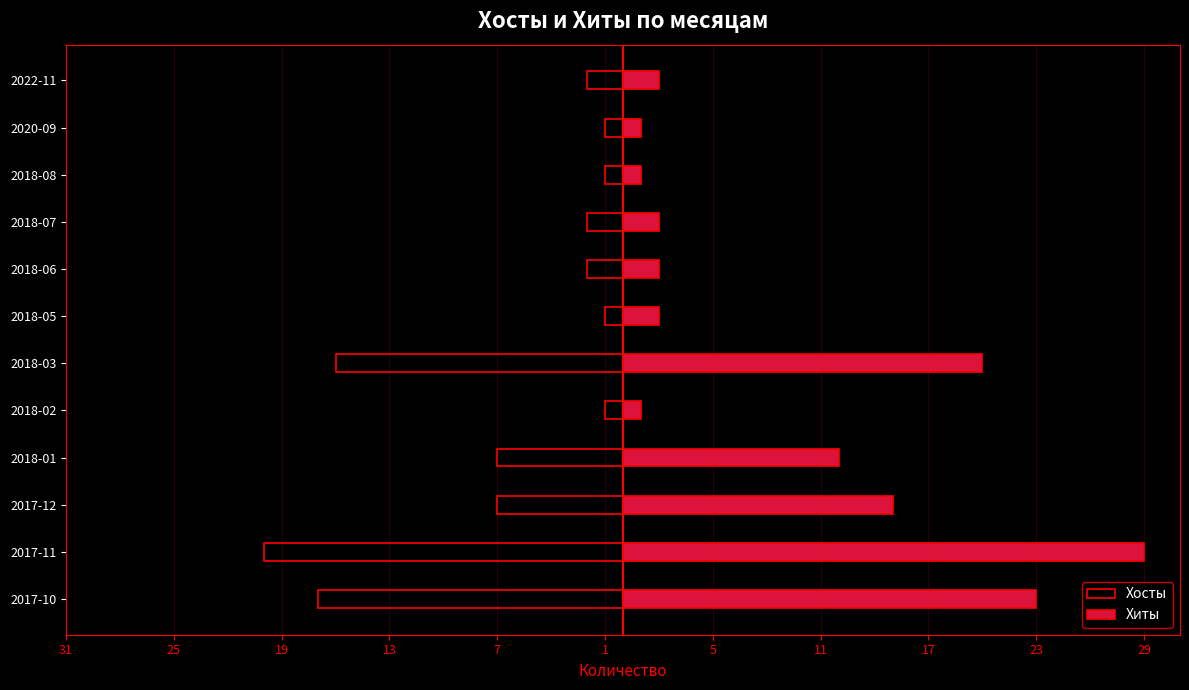

Which series changed the most between 2017-11 and 2022-11?

Хиты